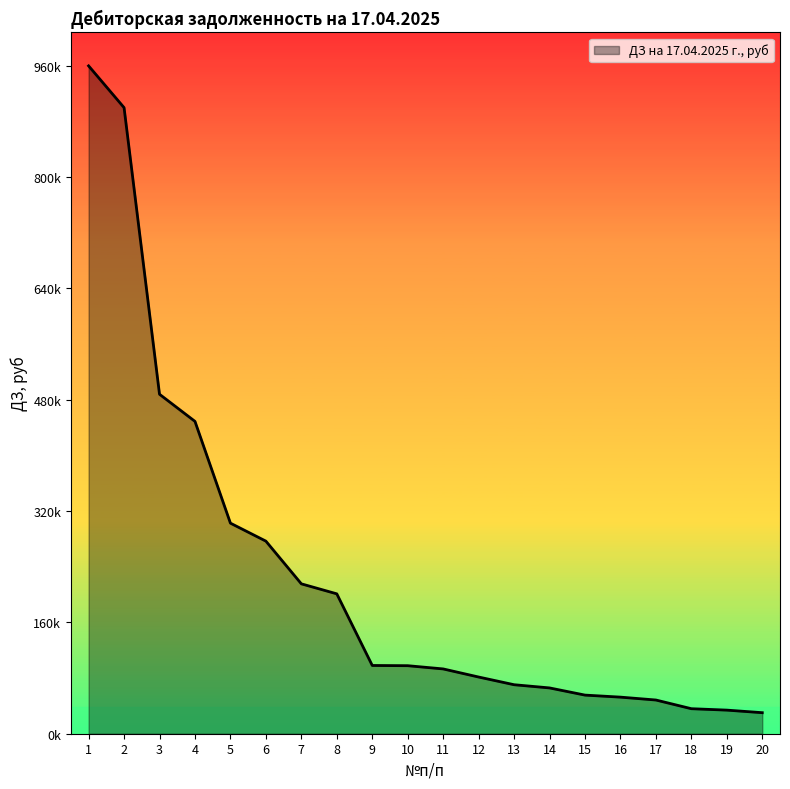

Where is the data nearest to the value 495441?

3